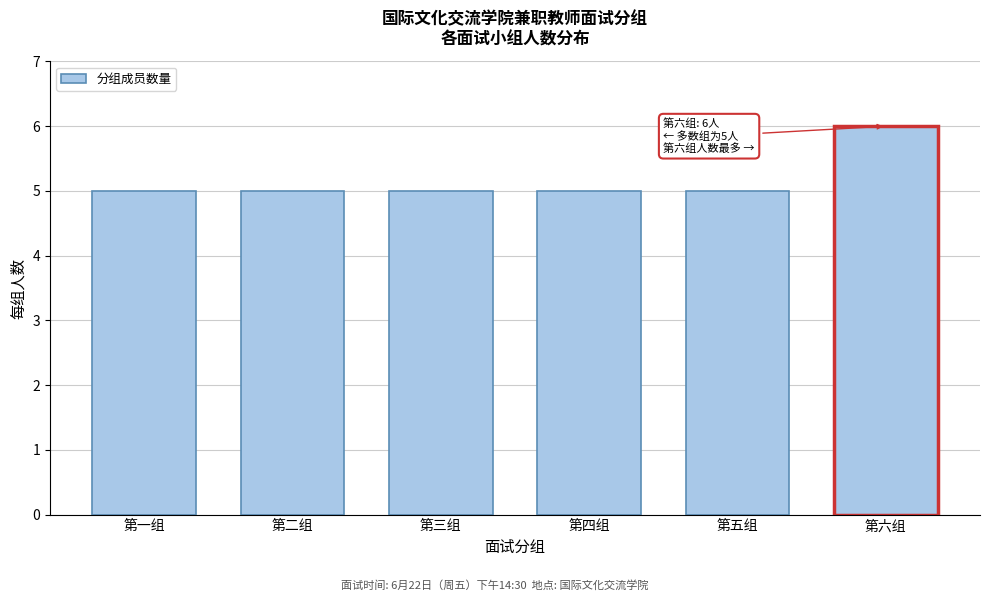

Reading left to right, list all the values displayed in this chart.

5	5	5	5	5	6